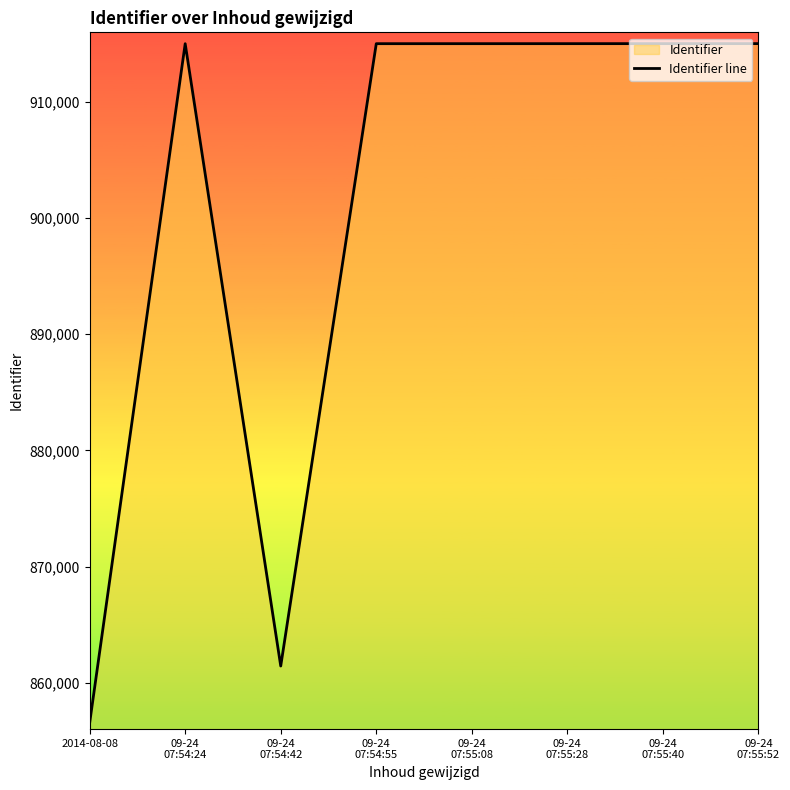

Which label corresponds to the largest value in the chart?

09-24
07:55:52